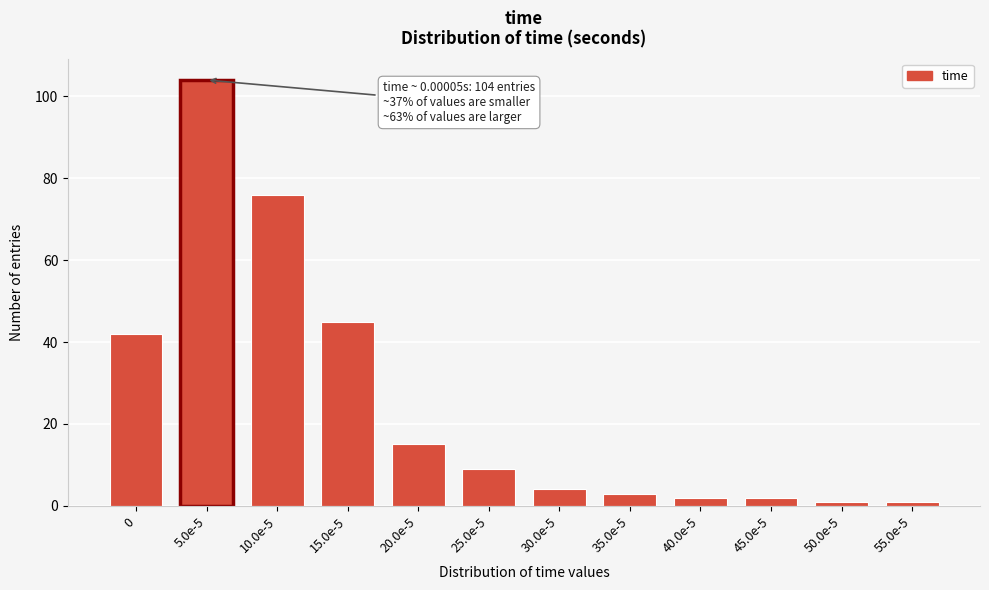

Reading left to right, extract all data points from this chart.

42	104	76	45	15	9	4	3	2	2	1	1